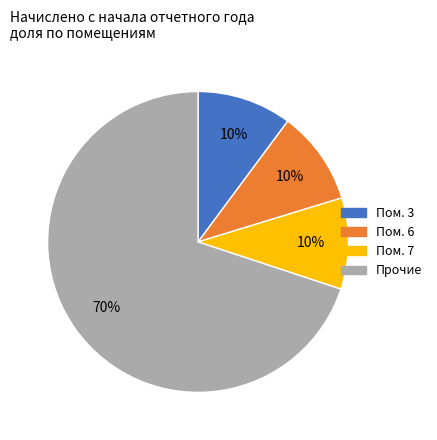

Is there any slice that represents more than half of the pie?

Yes